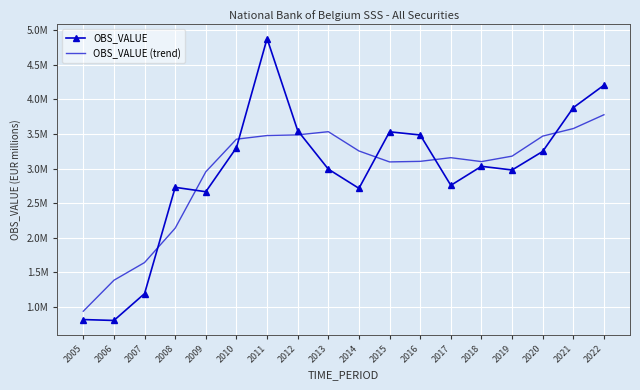

What is the highest value of the OBS_VALUE (trend) series?

3778728.3